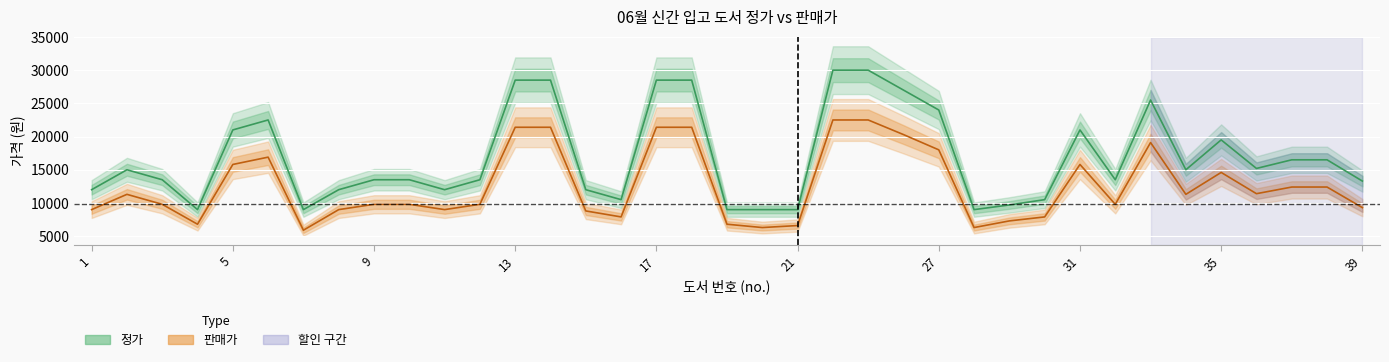

What is the total value across all series at 31?

36800